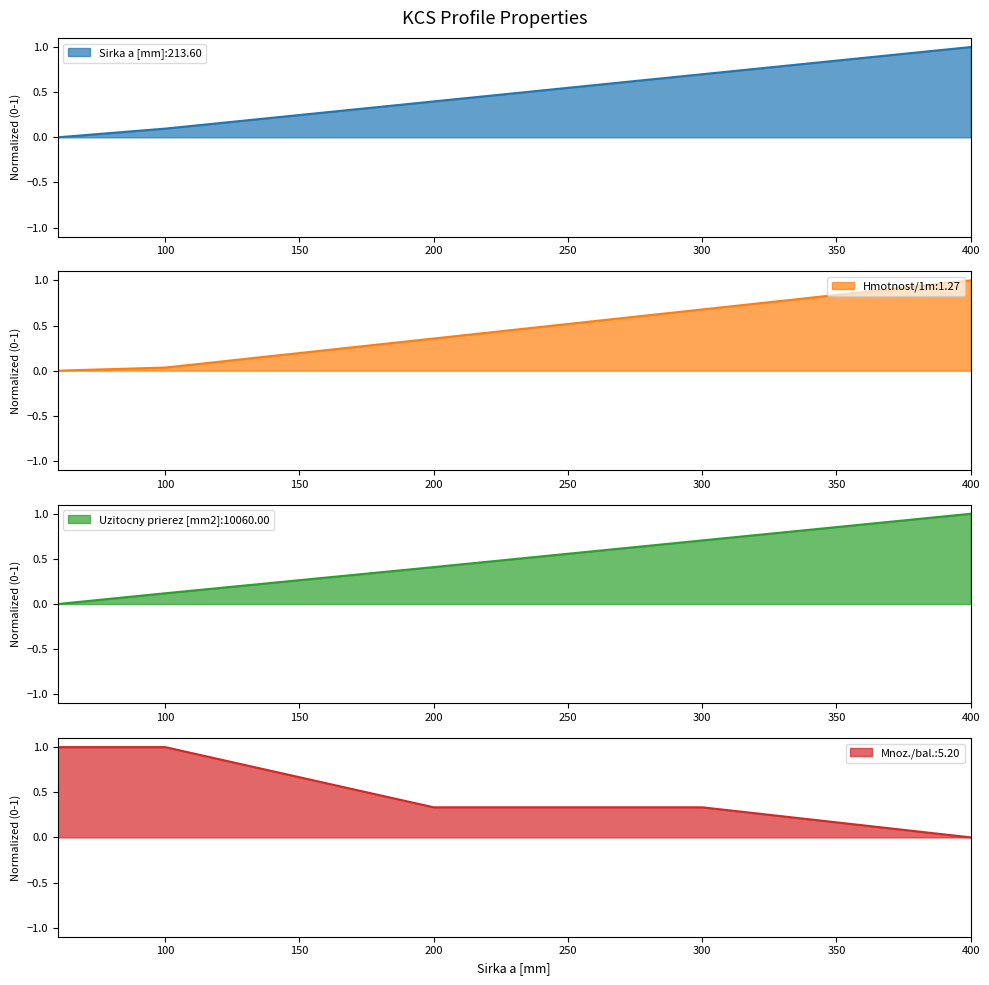

Which series has the largest total across all categories?

Mnoz./bal.